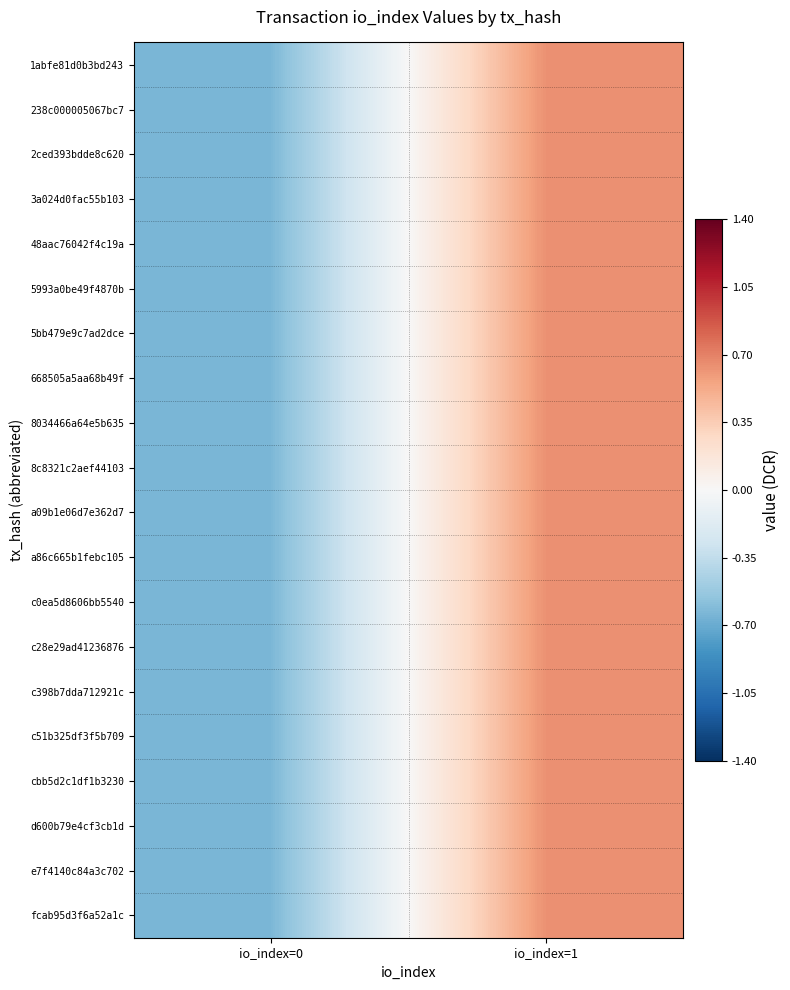

How many series are shown in this chart?

20